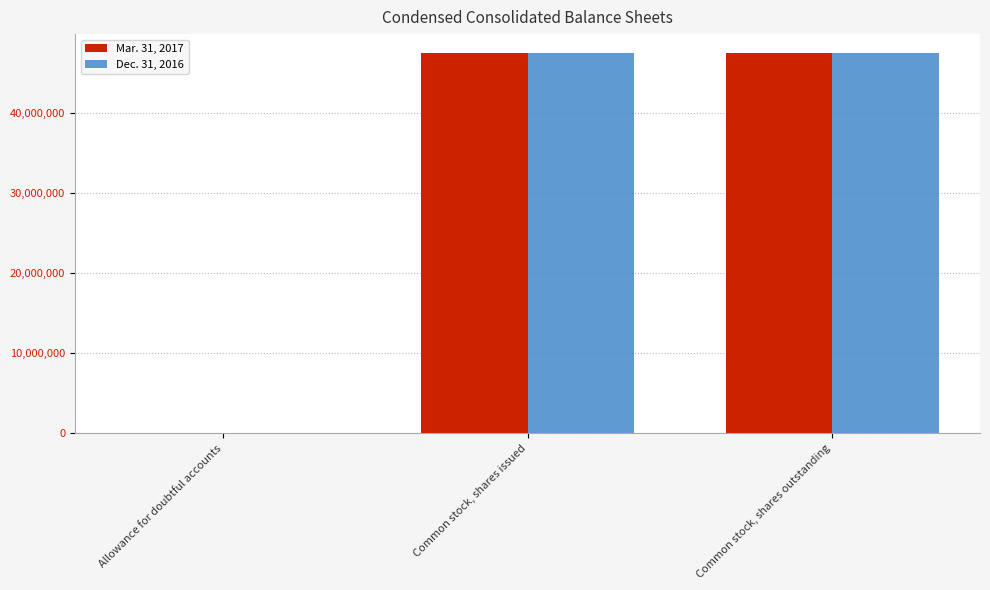

What is the total value across all series at Common stock, shares issued?

94928605